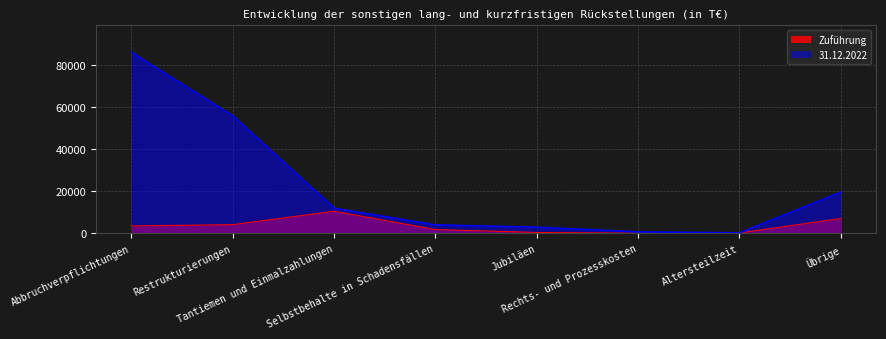

At which label does Zuführung reach its peak?

Tantiemen und Einmalzahlungen